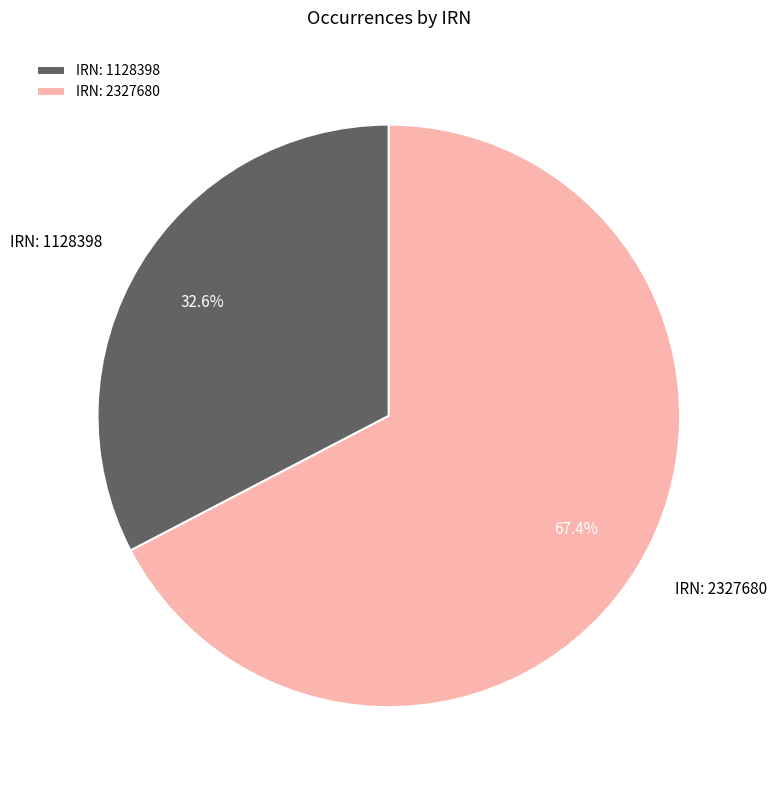

Count the number of slices in the pie.

2